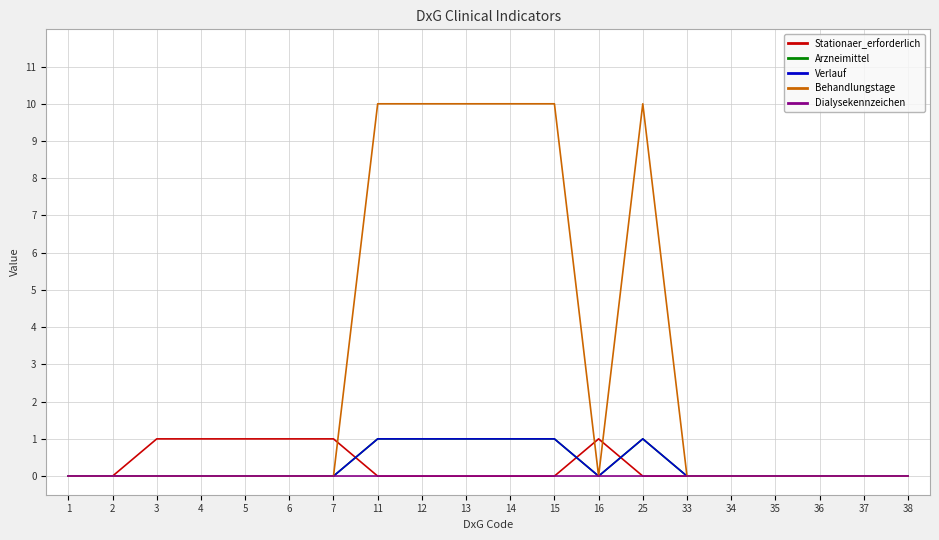

Which category has the lowest value across all series?

1